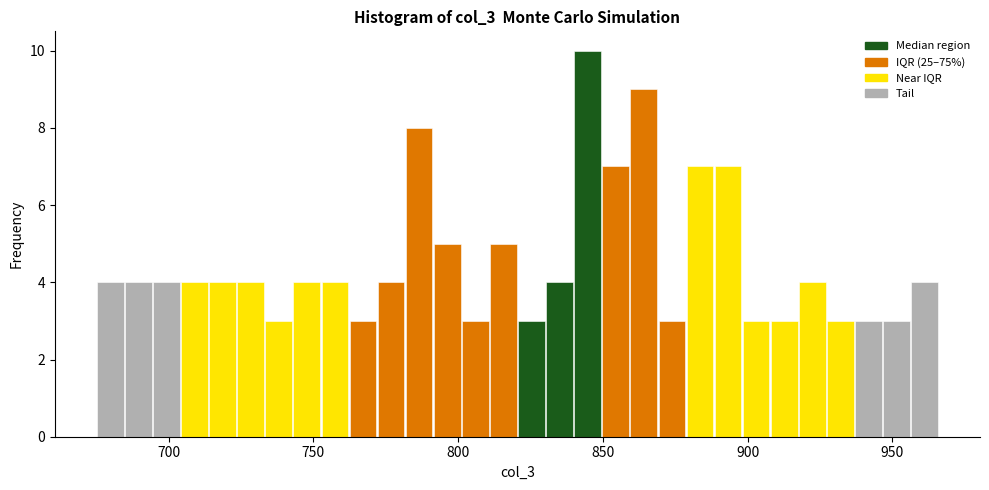

Read against the x-axis, roughly where is the centre of the tallest bar?

845